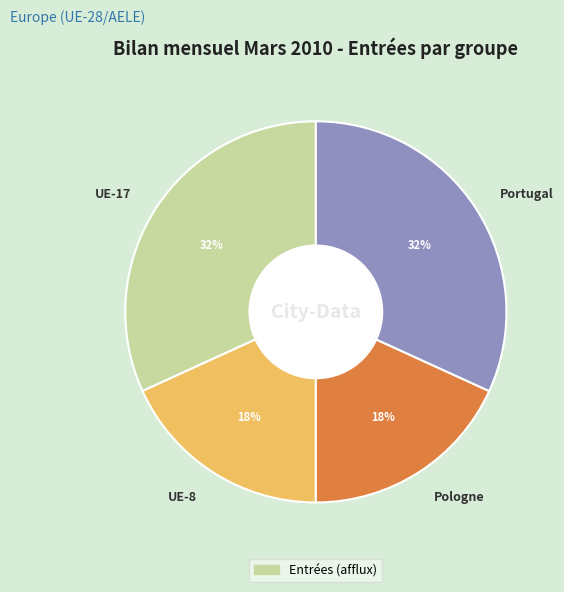

To the nearest percent, what portion does UE-17 represent?

32%